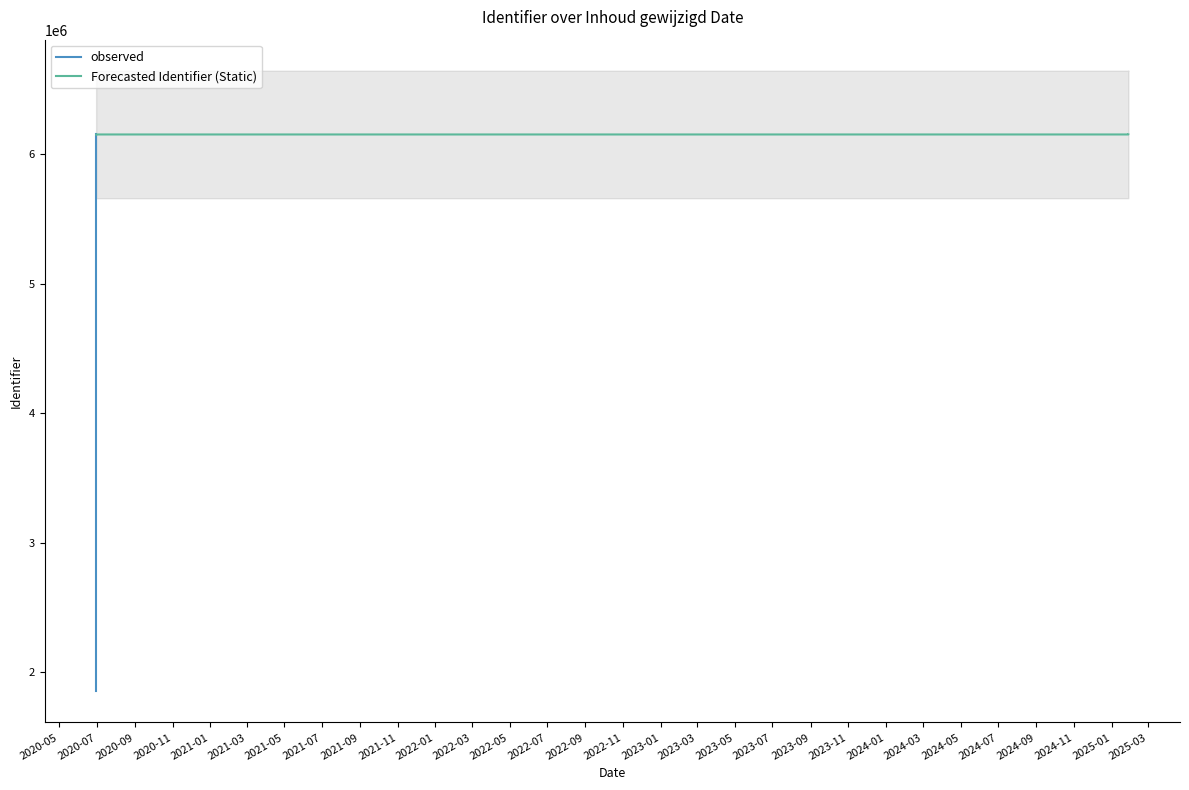

What is the difference between the maximum and minimum values?

4298932